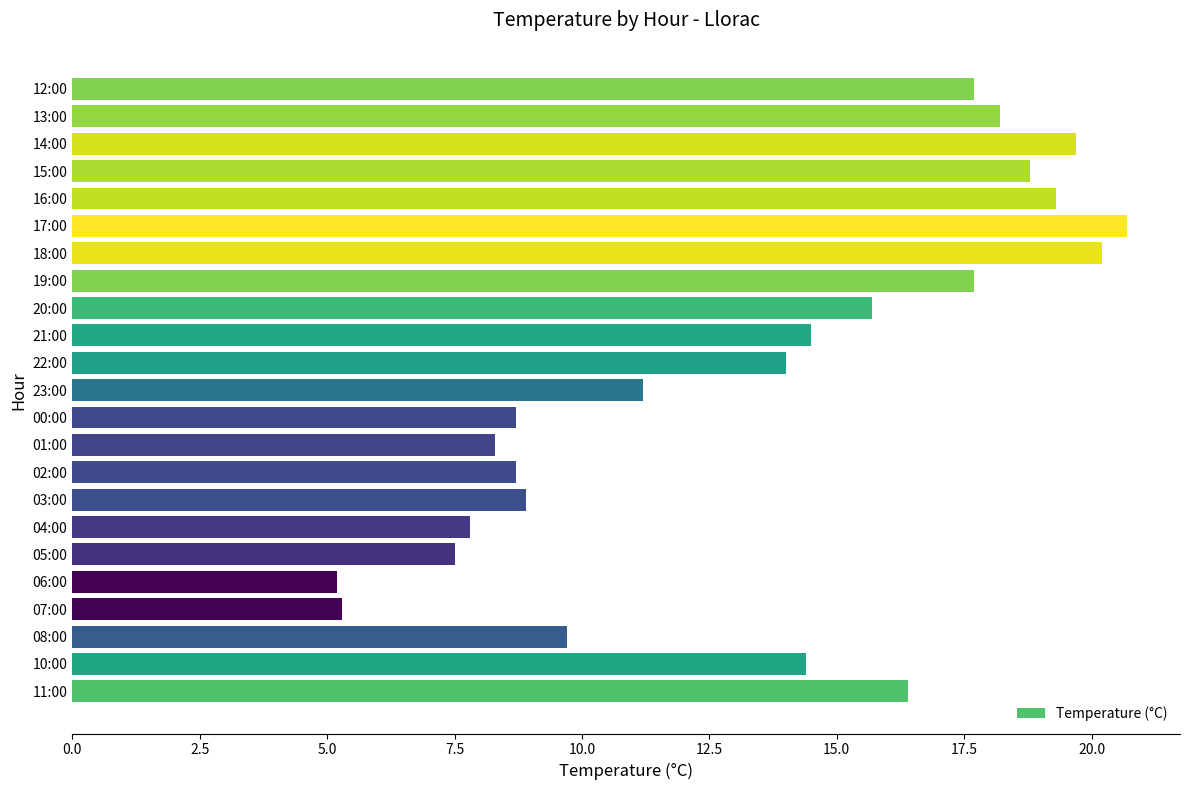

How many bars are there in total?

23